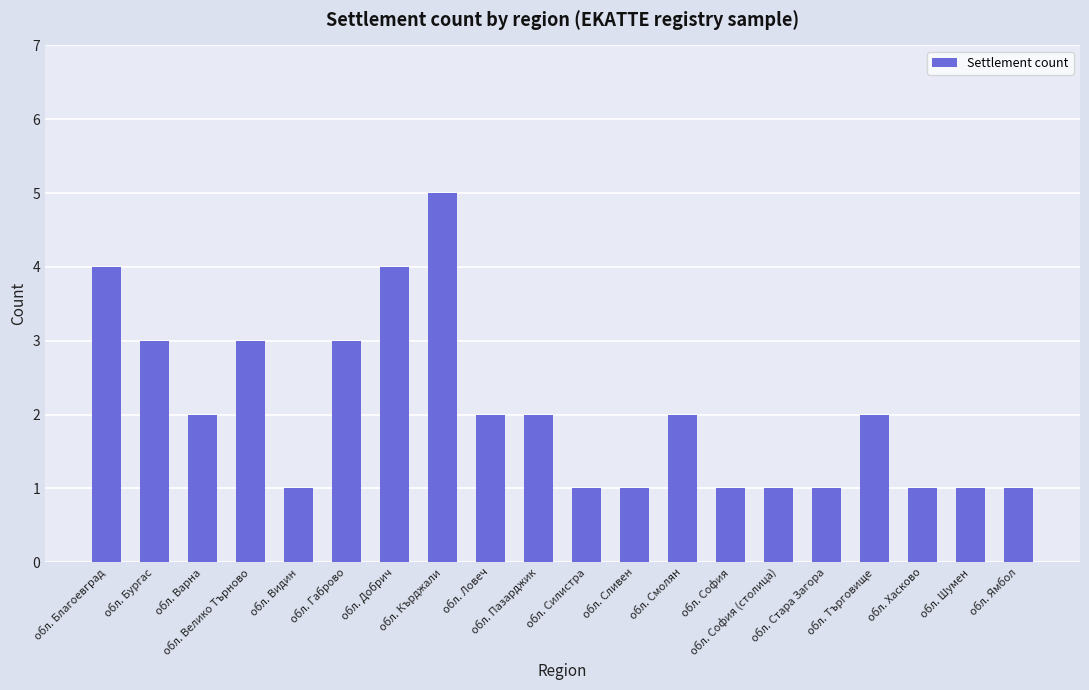

Approximately how many times larger is the value at обл. Пазарджик compared to обл. София (столица)?

2.0